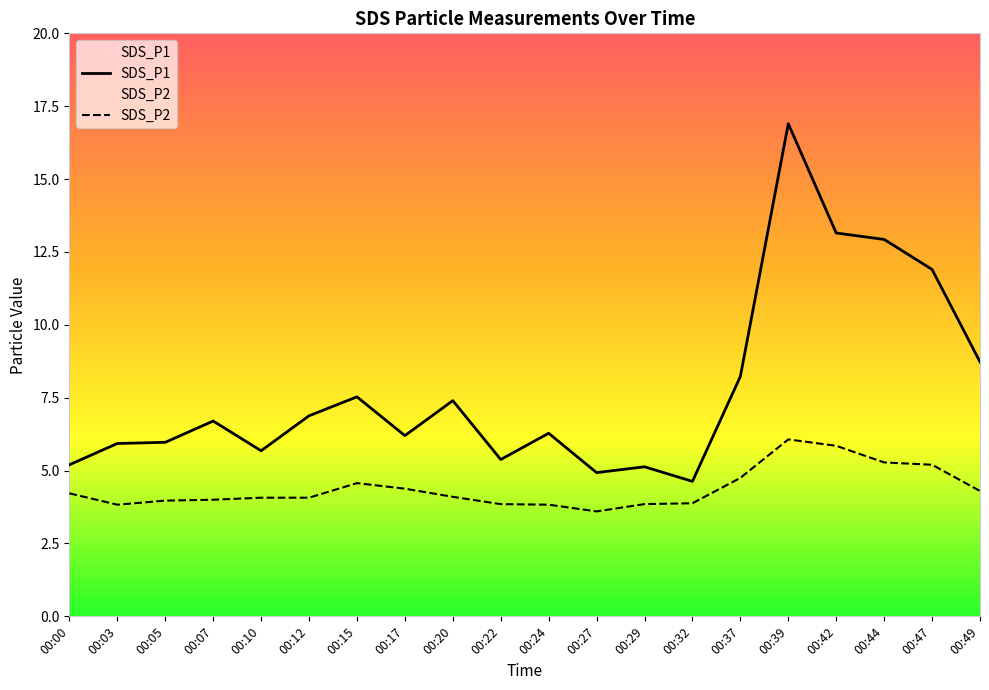

Is it true that SDS_P1 equals 16.9 at 00:39?

True